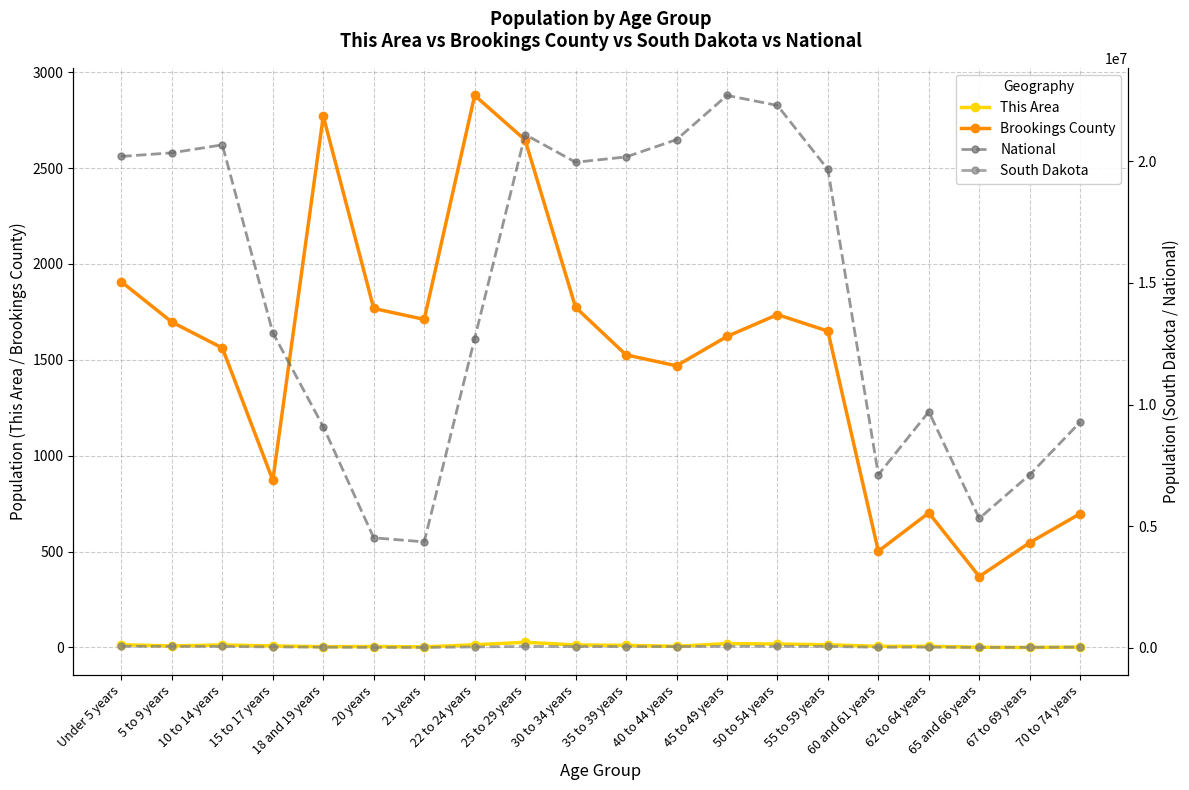

True or false: South Dakota has a value of 78503 at 50 to 54 years.

False